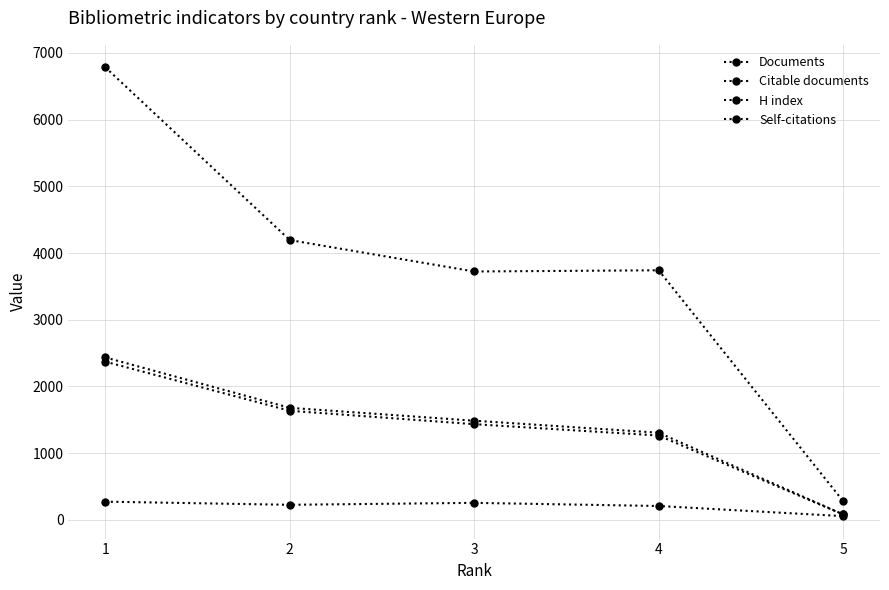

What is the maximum value for Documents?

2435